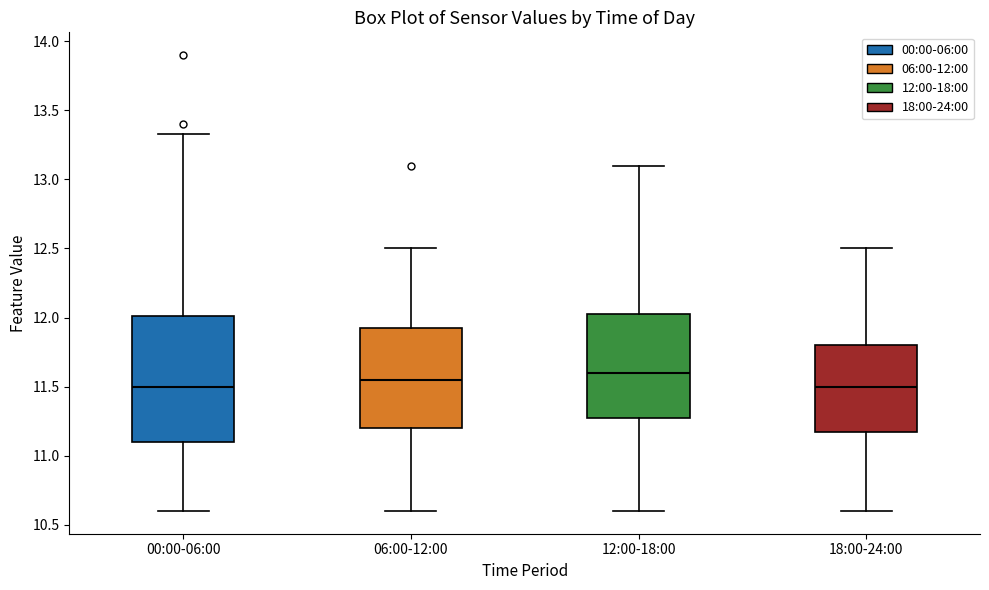

Where is the lower edge of the box for 06:00-12:00 on the y-axis? The values are not printed on the chart, so give them approximately, as read against the axis.

11.20